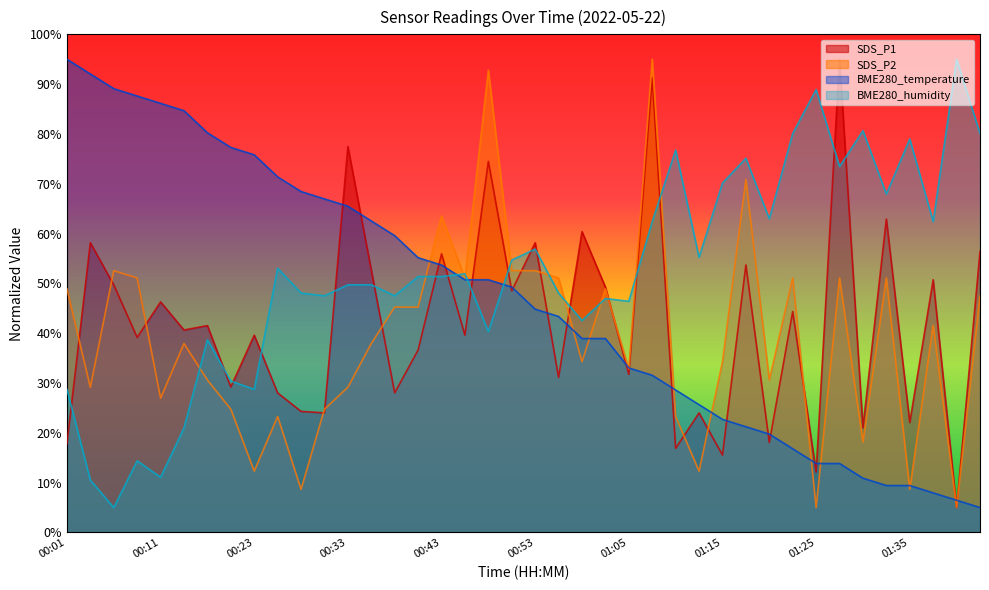

Which series changed the most between 01:00 and 01:35?

SDS_P2